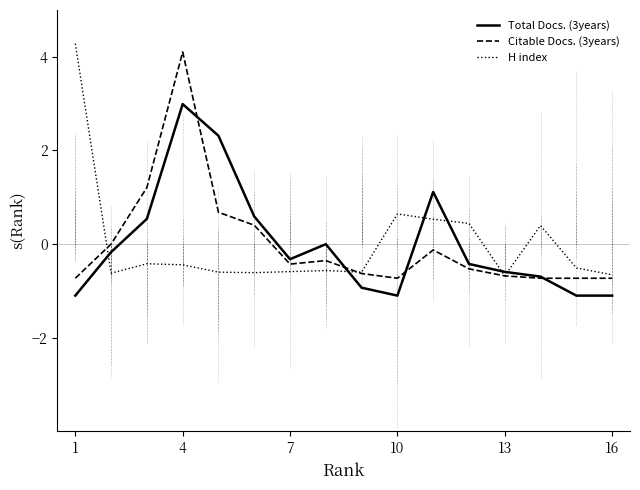

What is the maximum value shown in the chart?

4.3